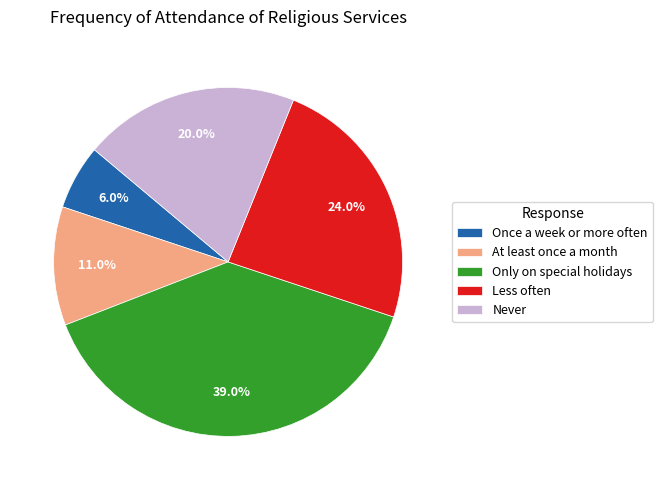

Which slice is the smallest?

Once a week or more often